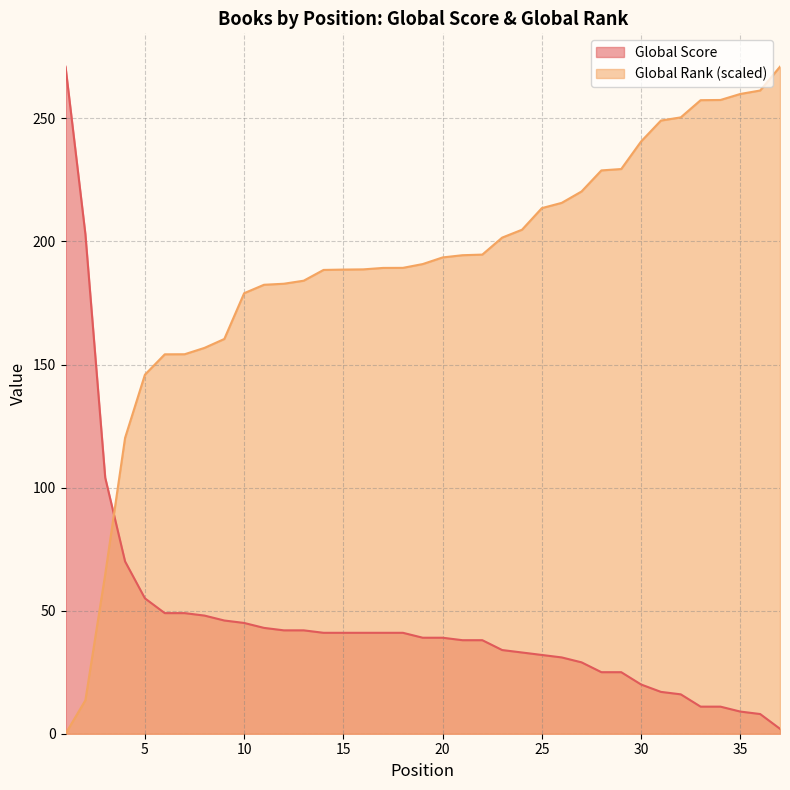

Reading left to right, transcribe all the data shown in this chart.

Global Score: 1=271.0	2=203.0	3=104.0	4=70.0	5=55.0	6=49.0	7=49.0	8=48.0	9=46.0	10=45.0	11=43.0	12=42.0	13=42.0	14=41.0	15=41.0	16=41.0	17=41.0	18=41.0	19=39.0	20=39.0	21=38.0	22=38.0	23=34.0	24=33.0	25=32.0	26=31.0	27=29.0	28=25.0	29=25.0	30=20.0	31=17.0	32=16.0	33=11.0	34=11.0	35=9.0	36=8.0	37=2.0
Global Rank (scaled): 1=0.0	2=13.6	3=64.8	4=120.2	5=145.9	6=154.1	7=154.2	8=156.8	9=160.4	10=179.0	11=182.4	12=182.8	13=184.1	14=188.4	15=188.6	16=188.7	17=189.2	18=189.3	19=190.8	20=193.5	21=194.4	22=194.7	23=201.6	24=204.8	25=213.5	26=215.7	27=220.3	28=228.9	29=229.4	30=240.6	31=249.1	32=250.4	33=257.4	34=257.5	35=259.9	36=261.3	37=271.0